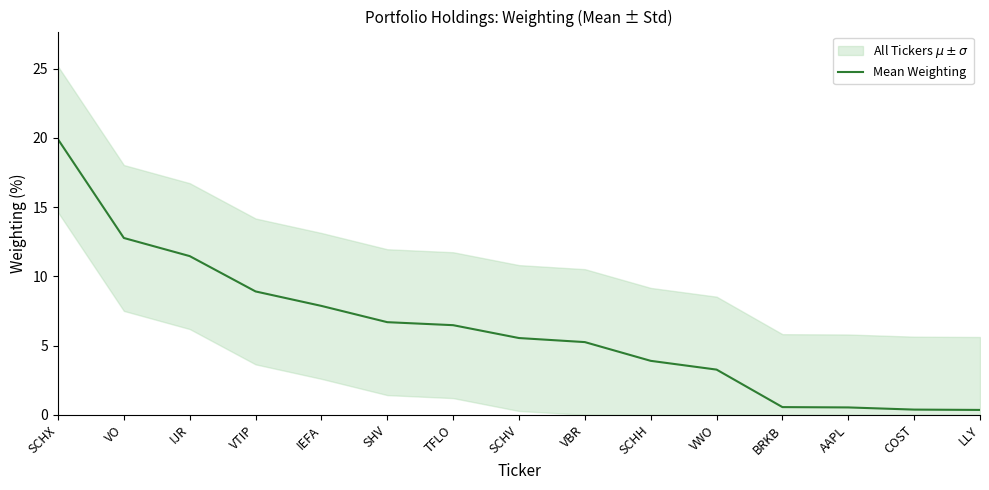

How many lines are shown in the chart?

1